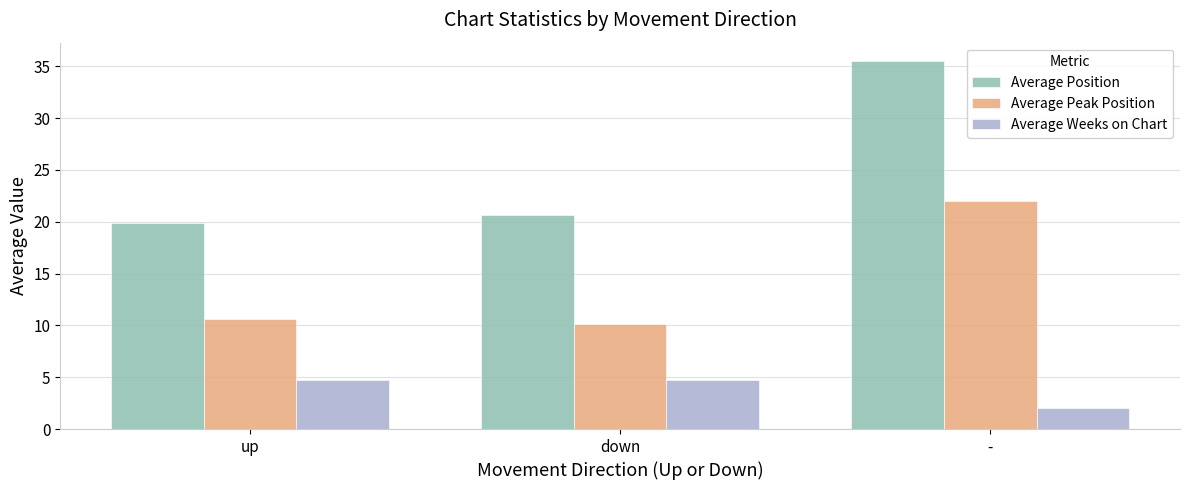

How many groups of bars are there?

3